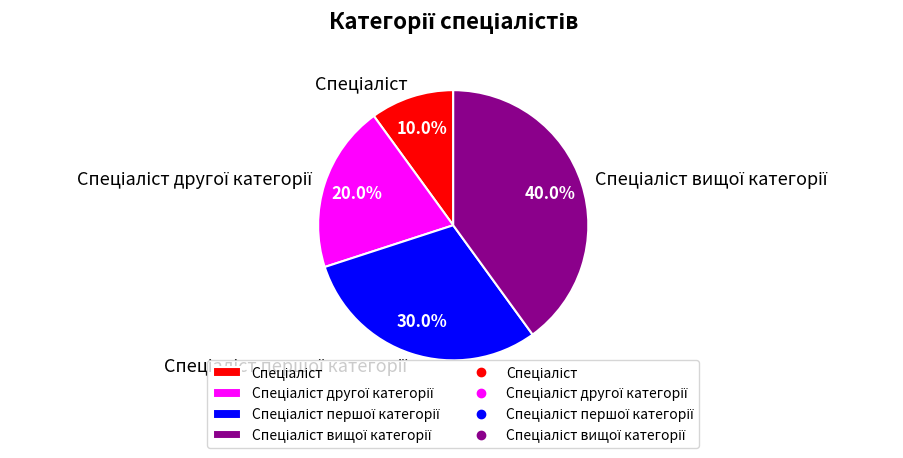

Is there any slice that represents more than half of the pie?

No